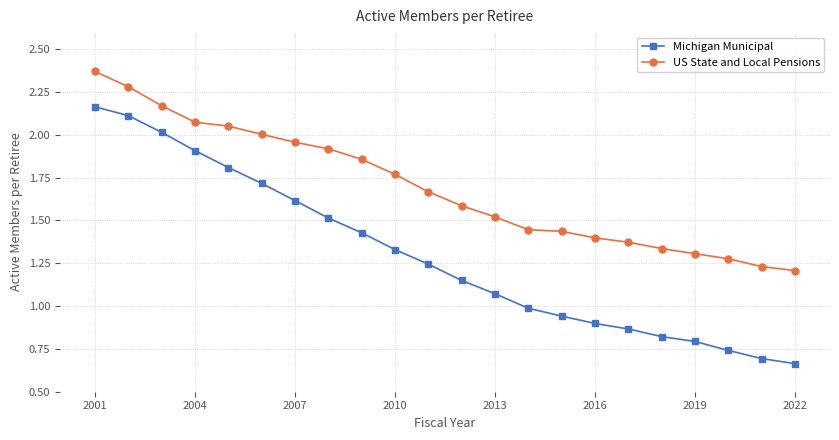

True or false: Michigan Municipal and US State and Local Pensions cross at least once.

False